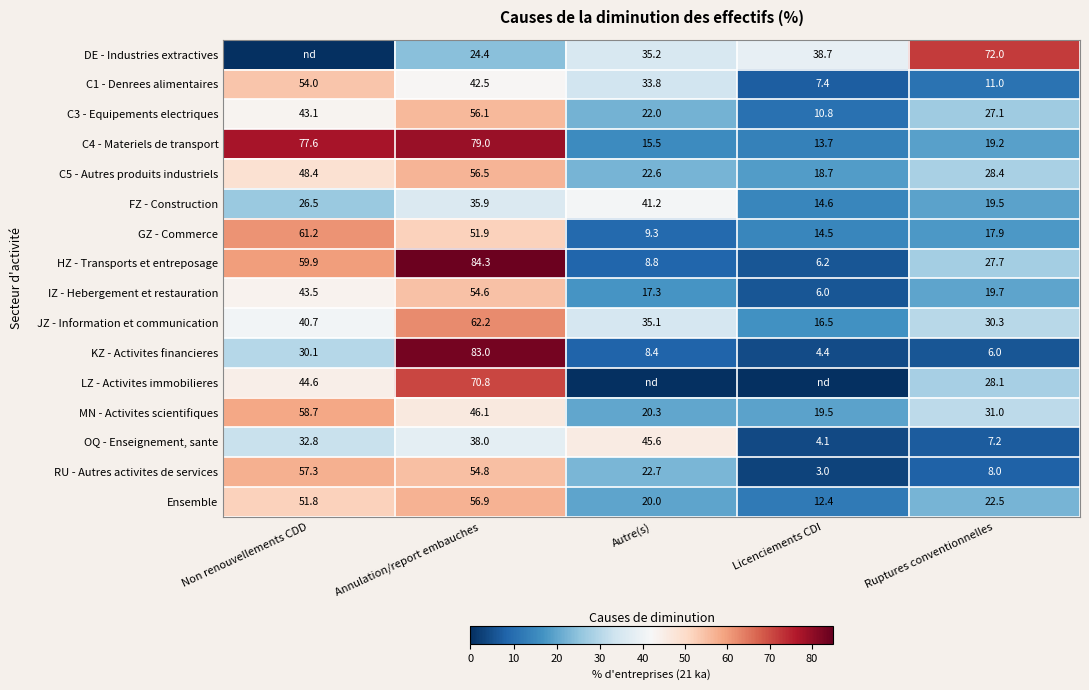

What is the total value across all series at Annulation/report embauches?

897.0